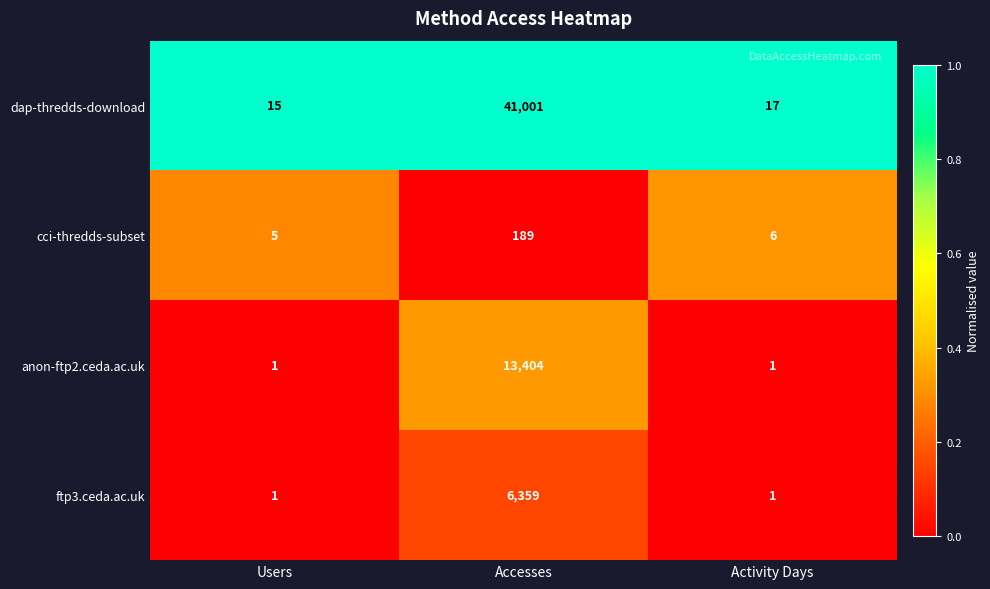

Is it true that anon-ftp2.ceda.ac.uk equals 13404 at Accesses?

True